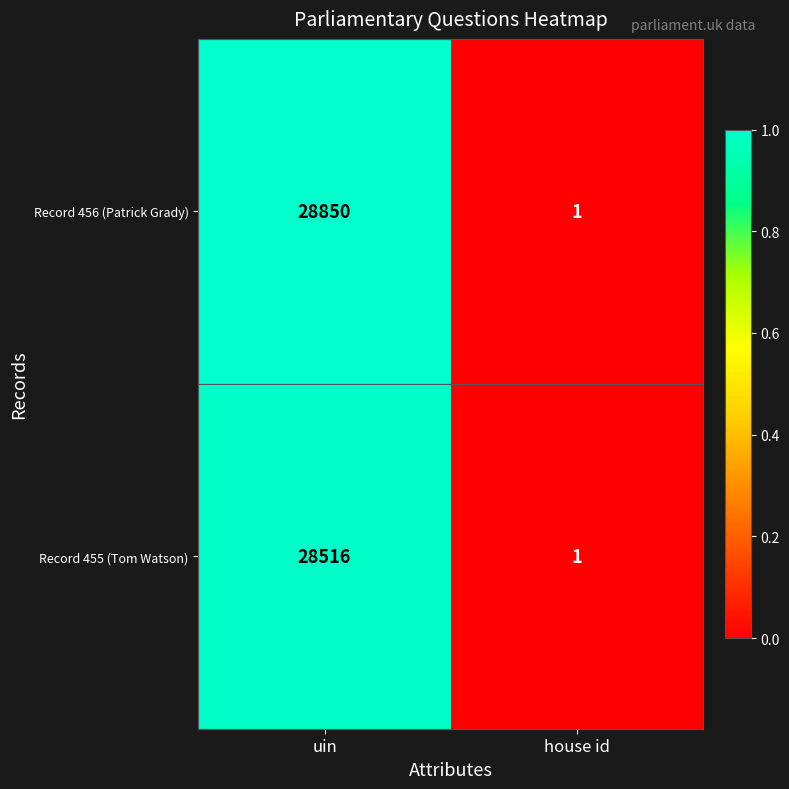

Reading left to right, extract all data points from this chart.

Record 456 (Patrick Grady): uin=28850	house id=1
Record 455 (Tom Watson): uin=28516	house id=1